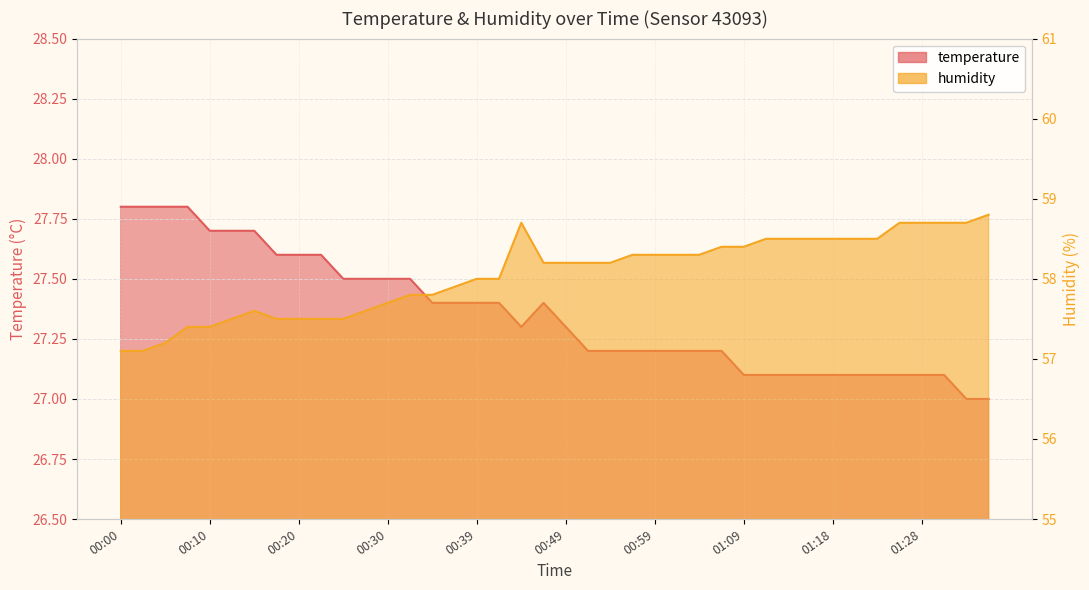

At which category is the sum across all series the highest?

00:44